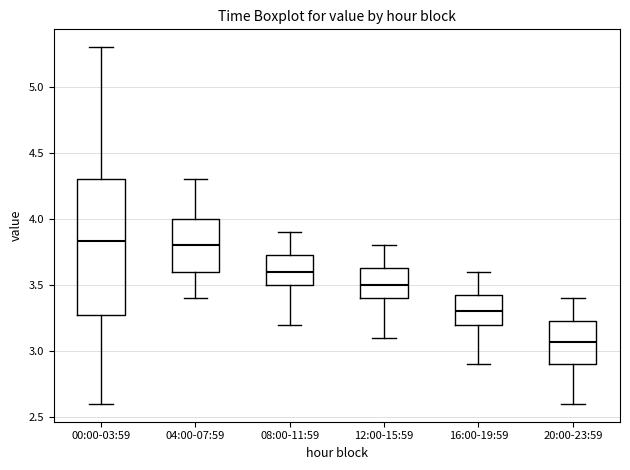

Reading left to right, read every box against the y-axis: the position of its median line, the range the box covers, and the ends of its whiskers. The values are not printed on the chart, so give them approximately, as read against the axis.

00:00-03:59: median 3.85, box 3.30 to 4.30, whiskers 2.60 to 5.30
04:00-07:59: median 3.80, box 3.60 to 4.00, whiskers 3.40 to 4.30
08:00-11:59: median 3.60, box 3.50 to 3.75, whiskers 3.20 to 3.90
12:00-15:59: median 3.50, box 3.40 to 3.65, whiskers 3.10 to 3.80
16:00-19:59: median 3.30, box 3.20 to 3.45, whiskers 2.90 to 3.60
20:00-23:59: median 3.05, box 2.90 to 3.25, whiskers 2.60 to 3.40